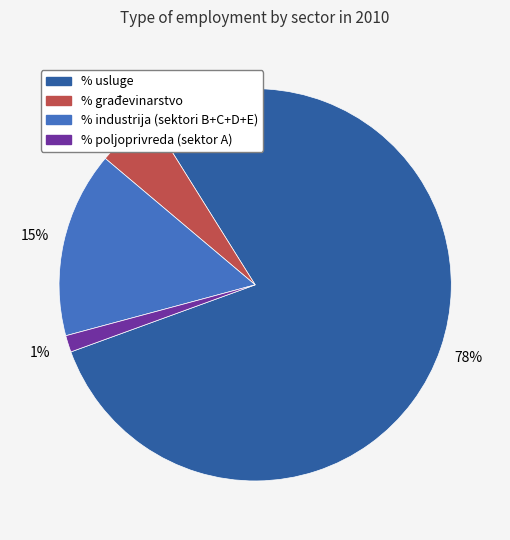

Combined, do % usluge and % poljoprivreda (sektor A) account for over 50%?

Yes